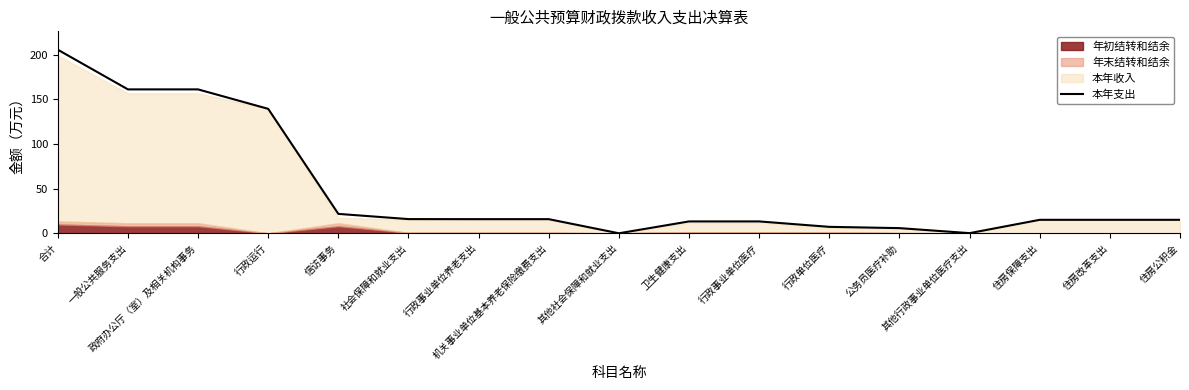

Is it true that the value at 其他社会保障和就业支出 is 0.1?

True